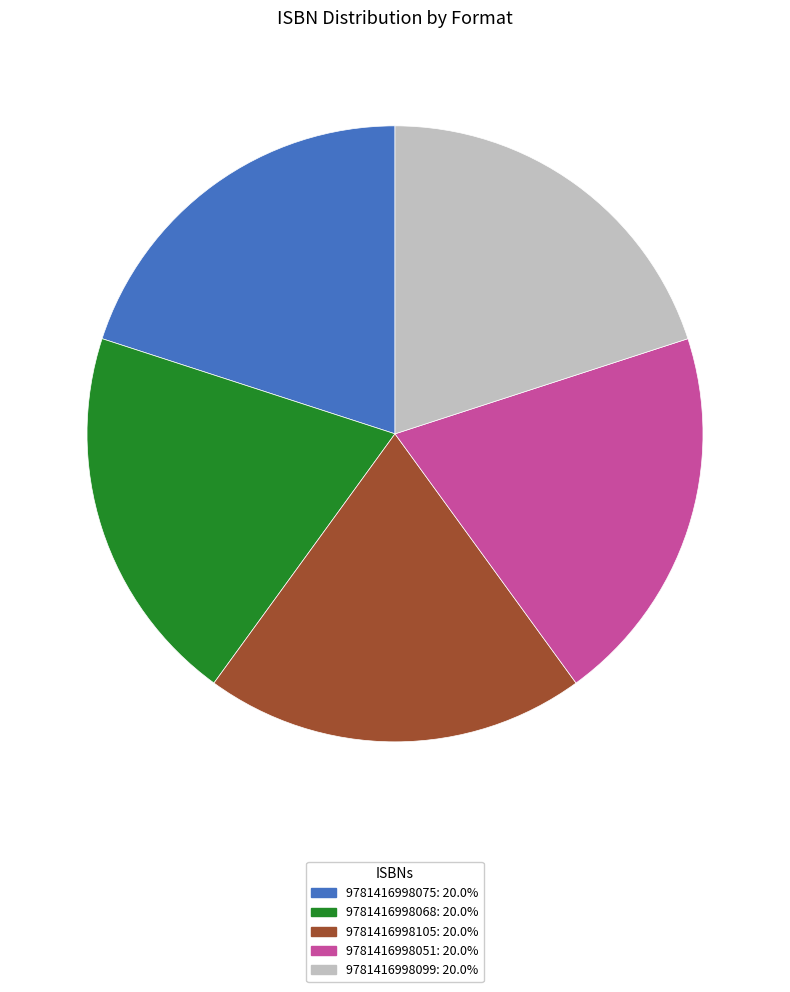

Is 9781416998099: 20.0% the majority of the pie?

No